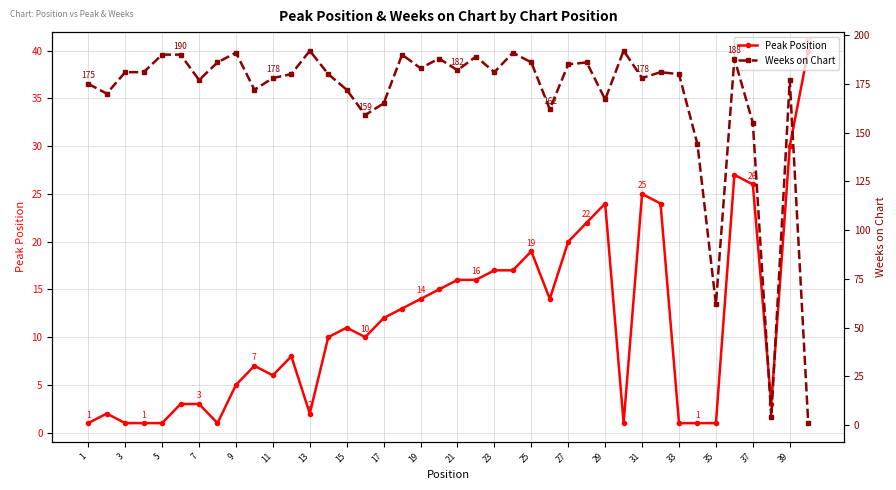

What is the highest value of the Peak Position series?

40